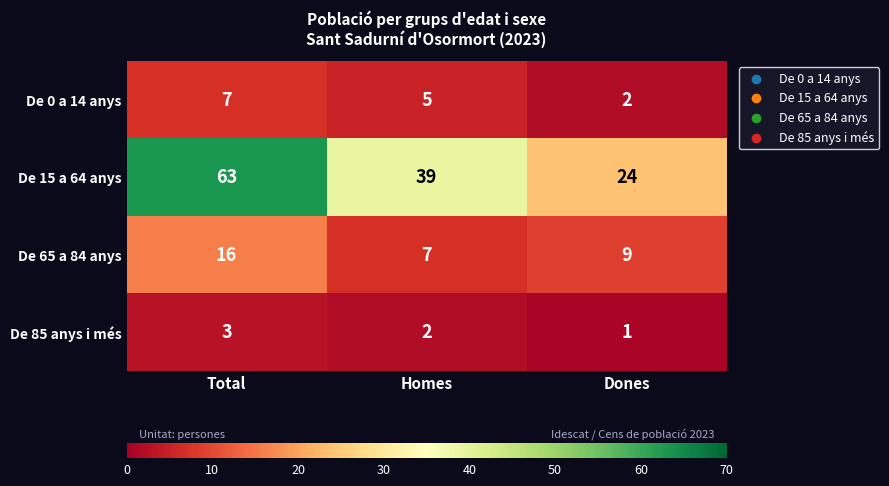

Reading left to right, transcribe all the data shown in this chart.

De 0 a 14 anys: Total=7	Homes=5	Dones=2
De 15 a 64 anys: Total=63	Homes=39	Dones=24
De 65 a 84 anys: Total=16	Homes=7	Dones=9
De 85 anys i més: Total=3	Homes=2	Dones=1